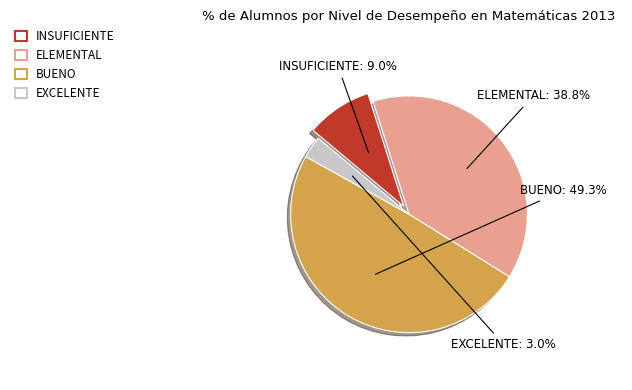

What percentage is the BUENO slice, to the nearest percent?

49%